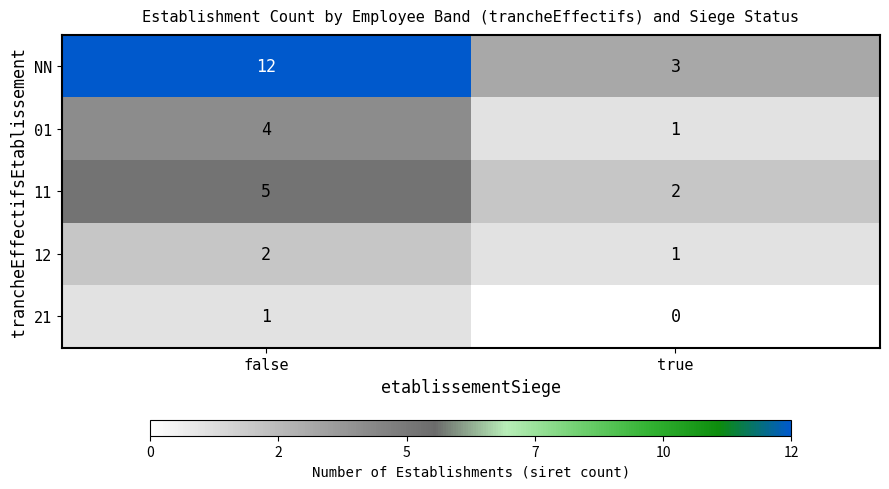

Which series has the largest total across all categories?

NN